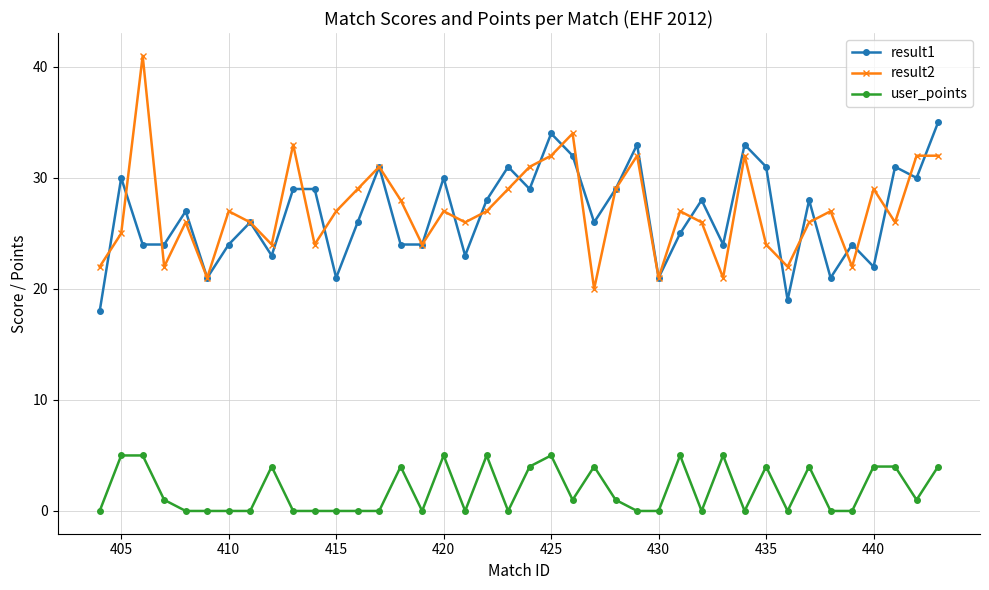

Count the number of categories in the chart.

40